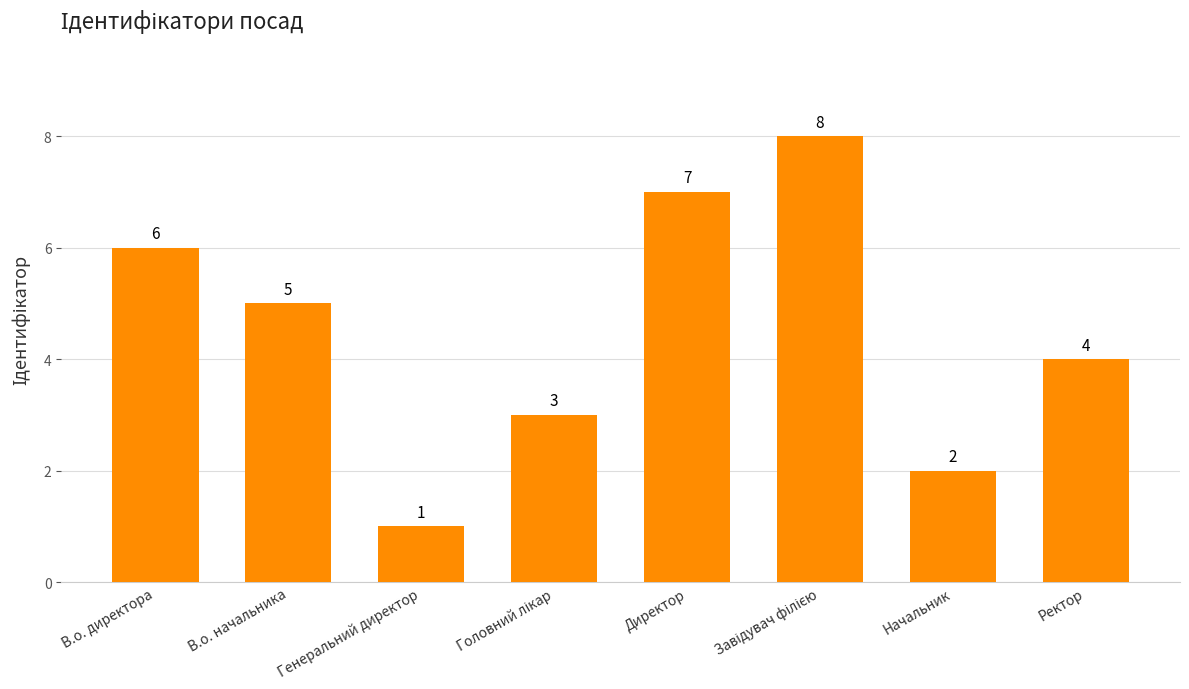

What position from the left is Начальник?

7